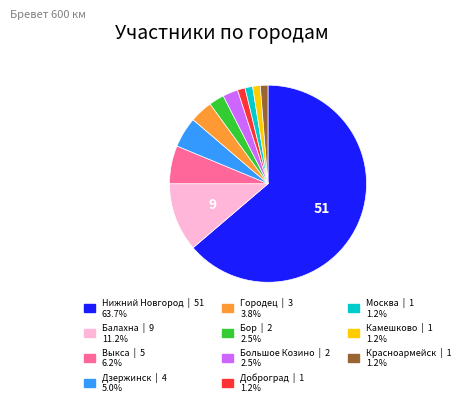

Do Камешково and Красноармейск together represent more than half of the pie?

No